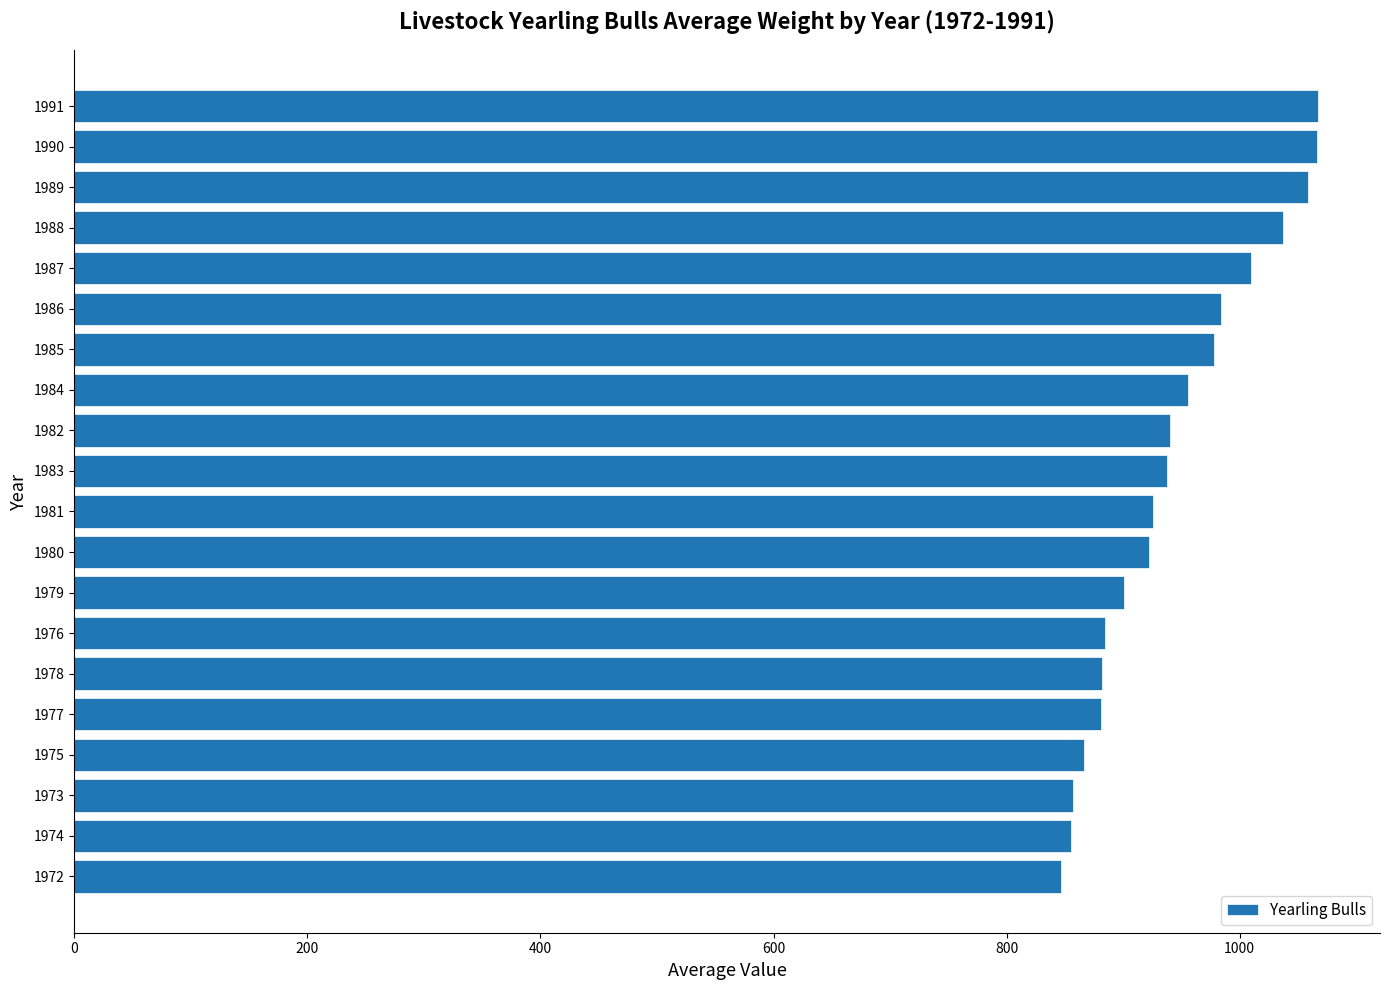

The chart shows a value of 1604 at 1986. True or false?

False